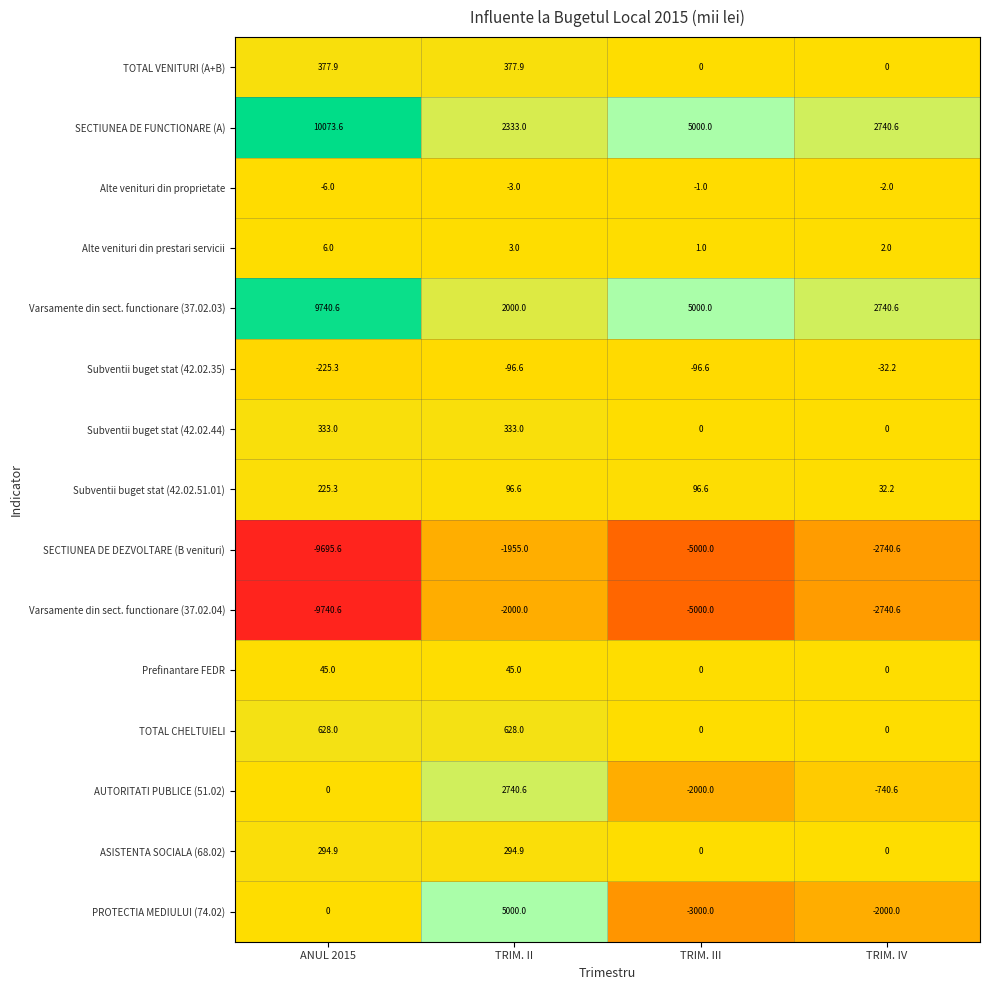

What is the difference between the maximum and minimum values in the Subventii buget stat (42.02.51.01) series?

193.1